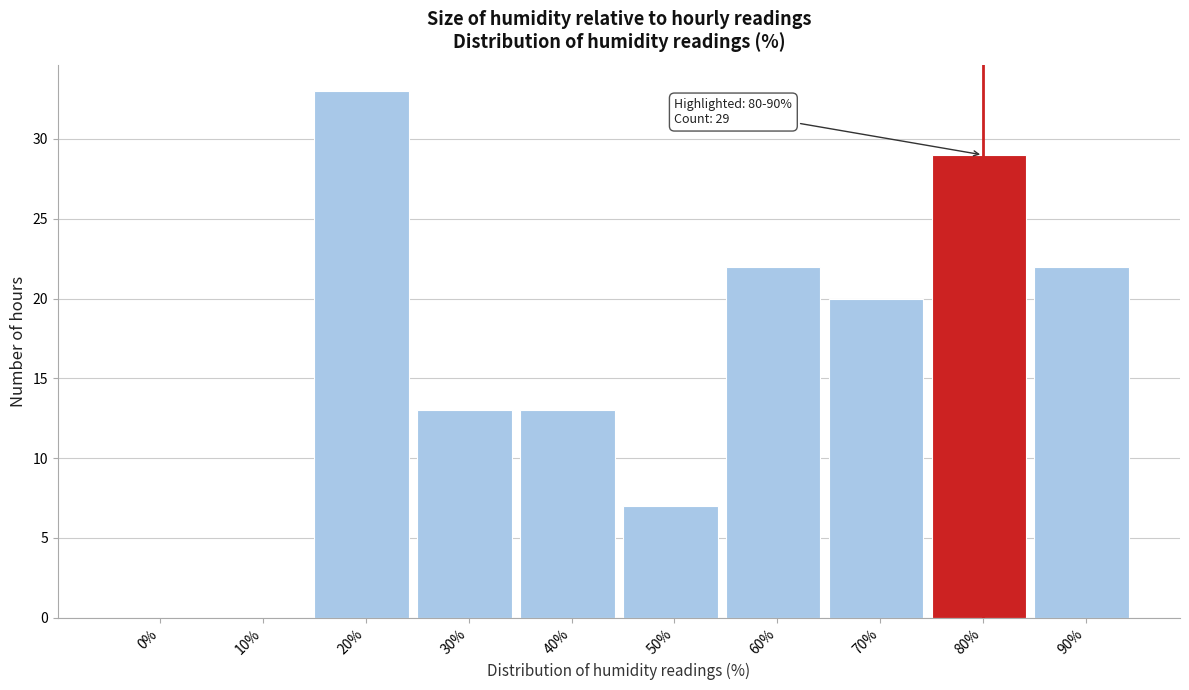

Reading left to right, what are all the values shown in this chart?

0%=0	10%=0	20%=33	30%=13	40%=13	50%=7	60%=22	70%=20	80%=29	90%=22